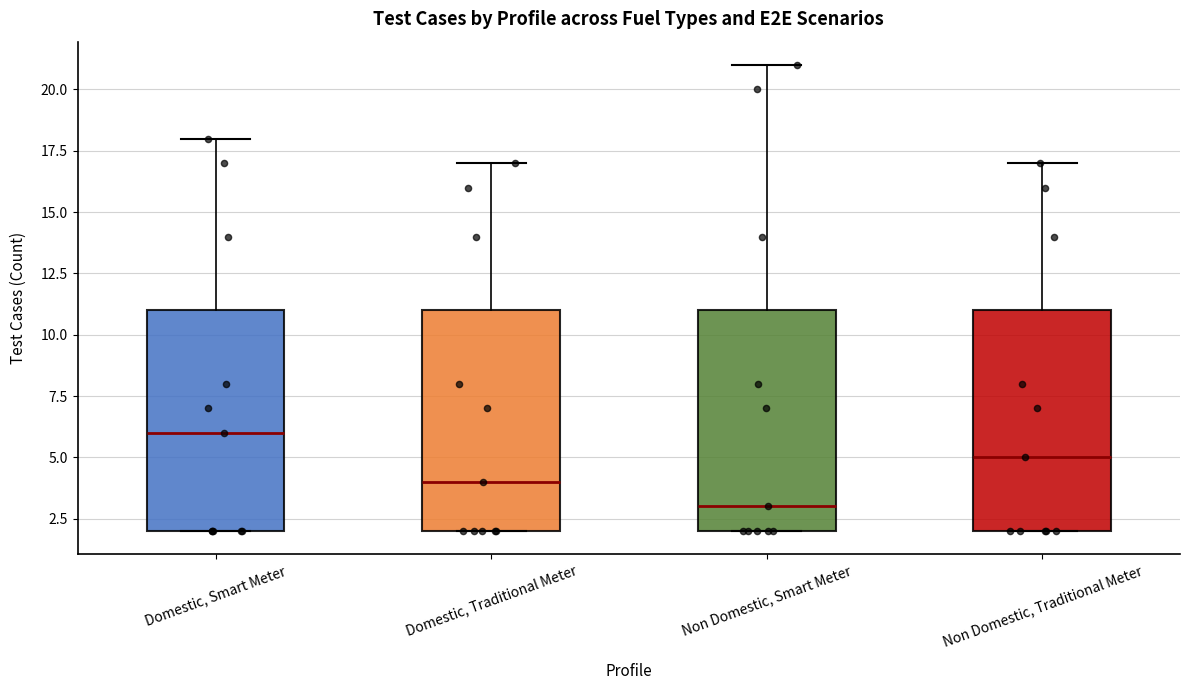

Reading left to right, transcribe this box plot: for each box, give where its median line is, the range the box spans, and where its two whiskers end, as read against the y-axis. The values are not printed on the chart, so give them approximately, as read against the axis.

Domestic, Smart Meter: median 6, box 2 to 11, whiskers 2 to 18
Domestic, Traditional Meter: median 4, box 2 to 11, whiskers 2 to 17
Non Domestic, Smart Meter: median 3, box 2 to 11, whiskers 2 to 21
Non Domestic, Traditional Meter: median 5, box 2 to 11, whiskers 2 to 17